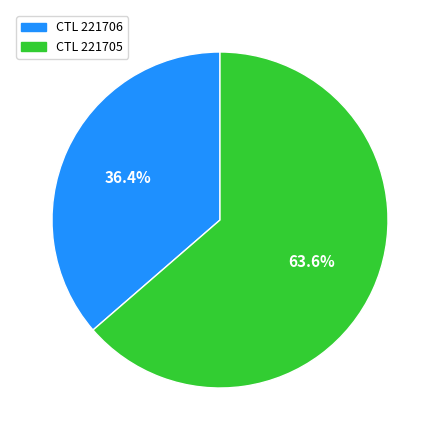

Which category has the biggest portion of the pie?

CTL 221705